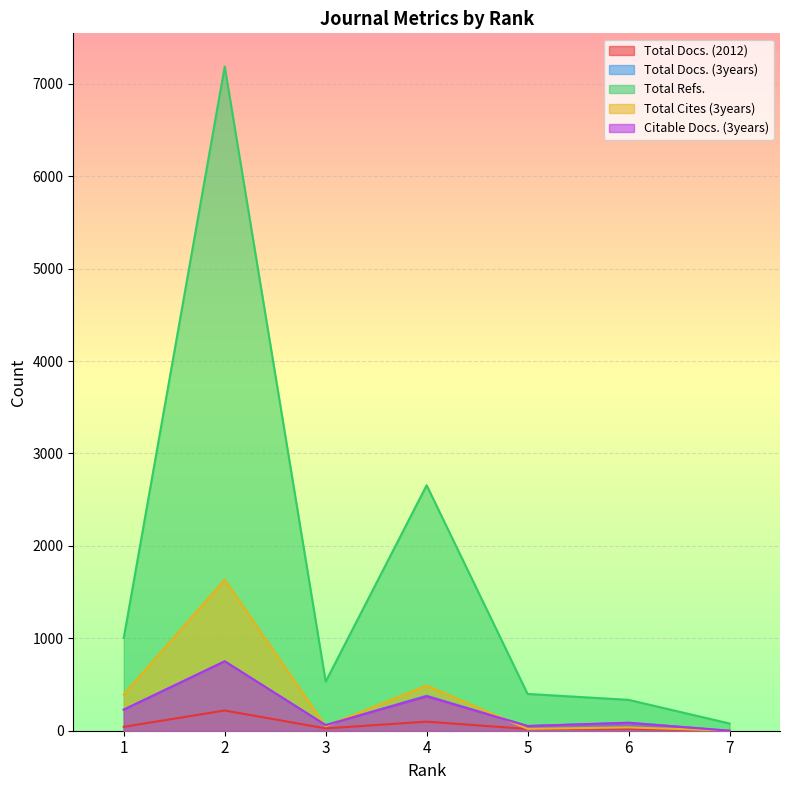

Which series has the largest total across all categories?

Total Refs.